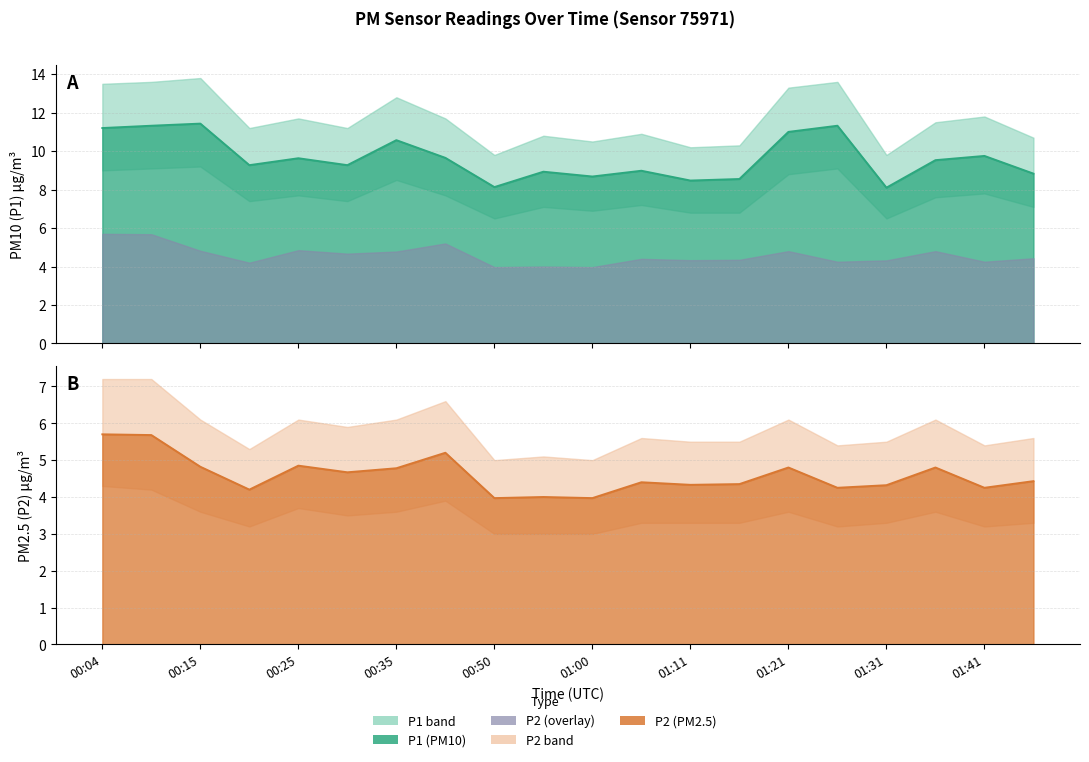

What is the value of the P2 line point at the 7th from the left?

4.8